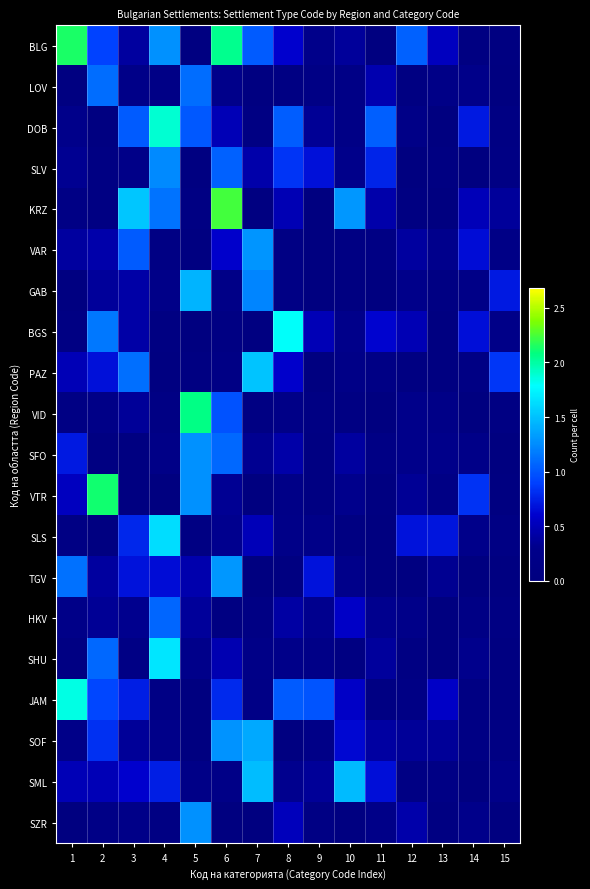

List the series in order of their peak value, highest first.

KRZ, BLG, VTR, VID, DOB, JAM, BGS, SHU, SLS, PAZ, SML, GAB, SOF, TGV, VAR, SFO, SZR, SLV, LOV, HKV